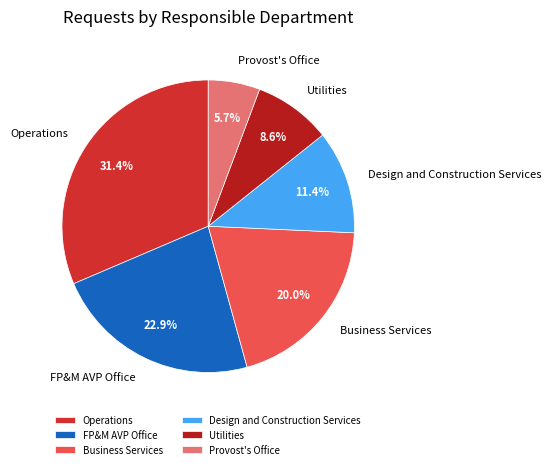

Count the number of slices in the pie.

6